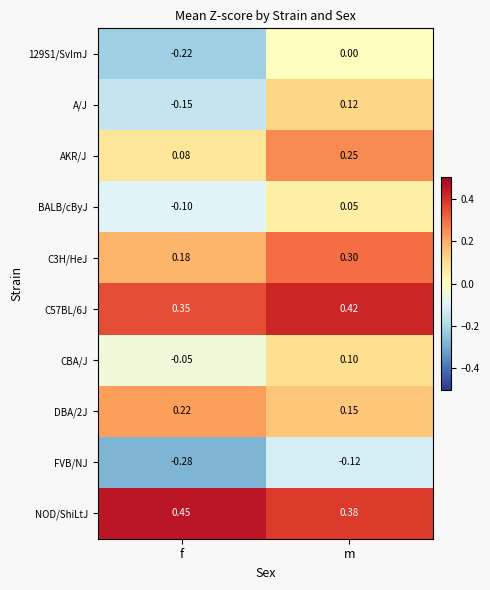

At which category does the chart reach its minimum across all series?

f